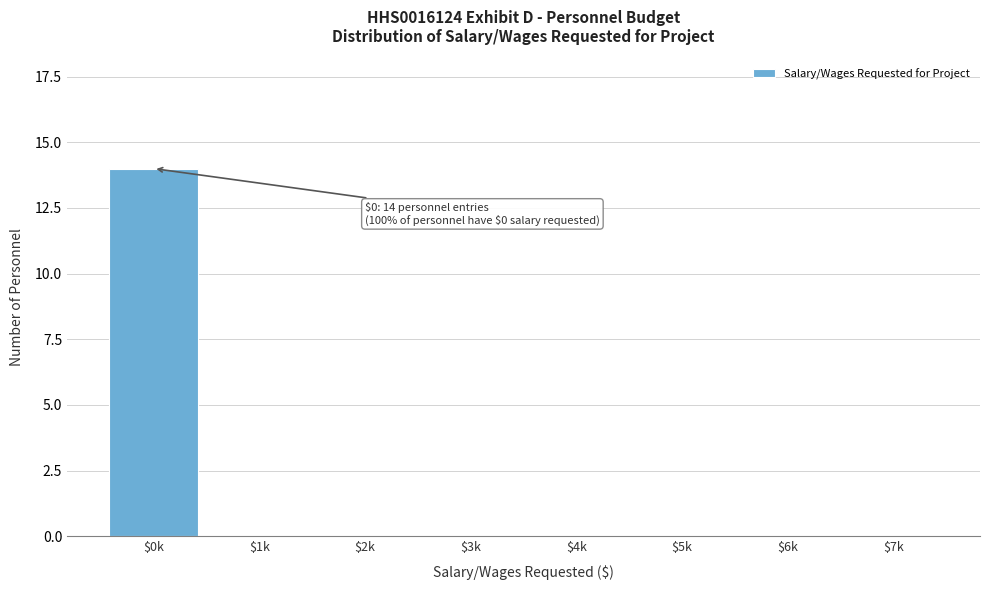

What is the greatest value displayed?

14